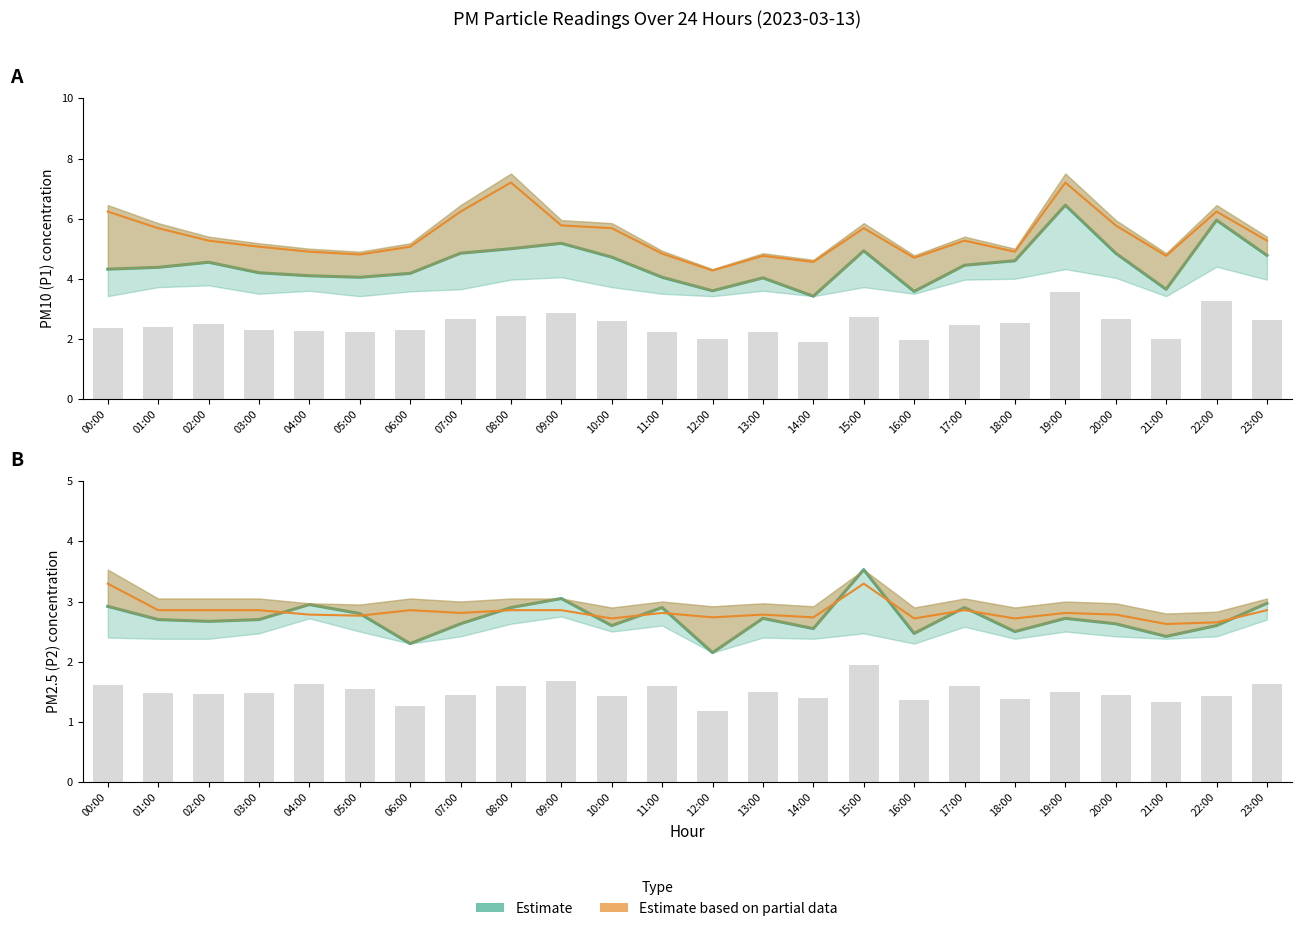

Which category has the highest value in the P2 Partial Estimate series?

00:00